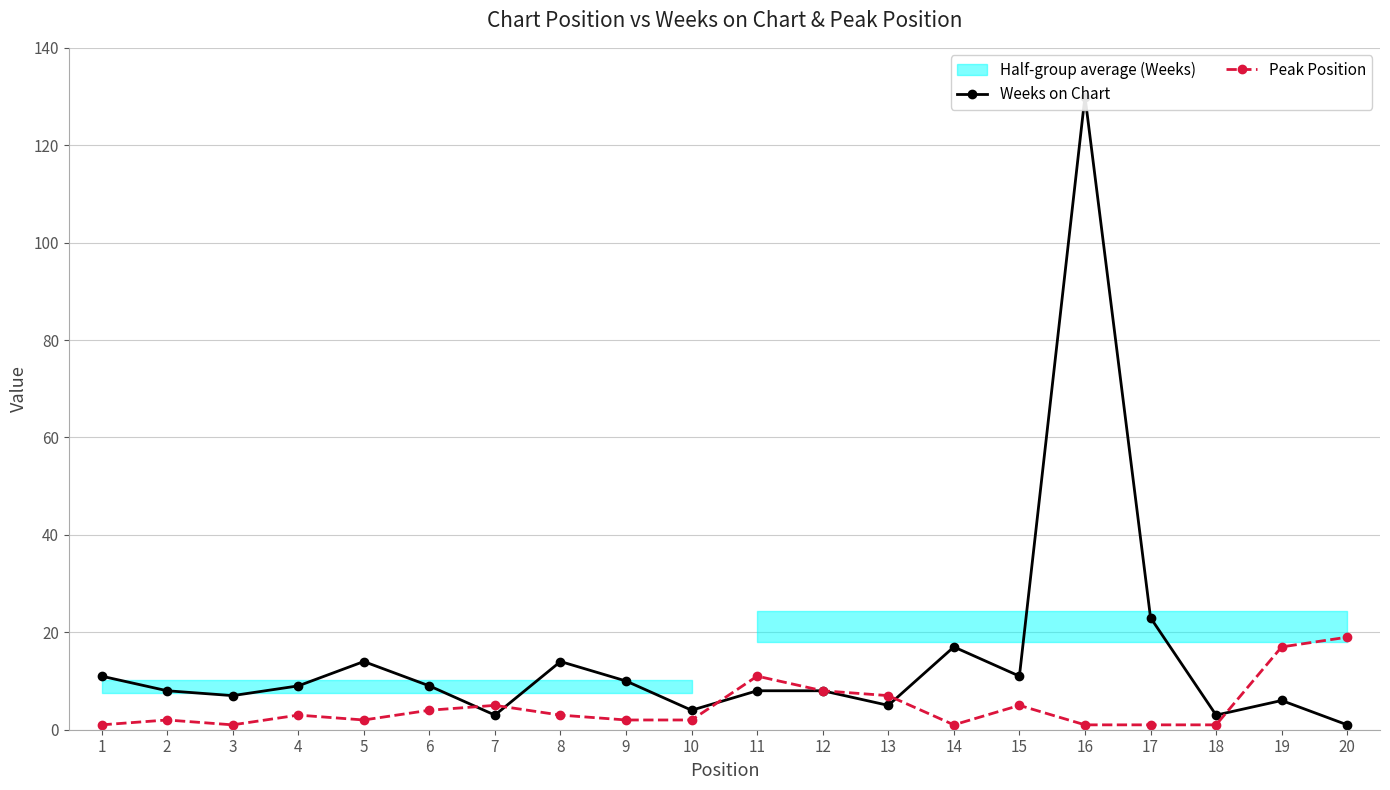

What is the total value across all series at 12?

16